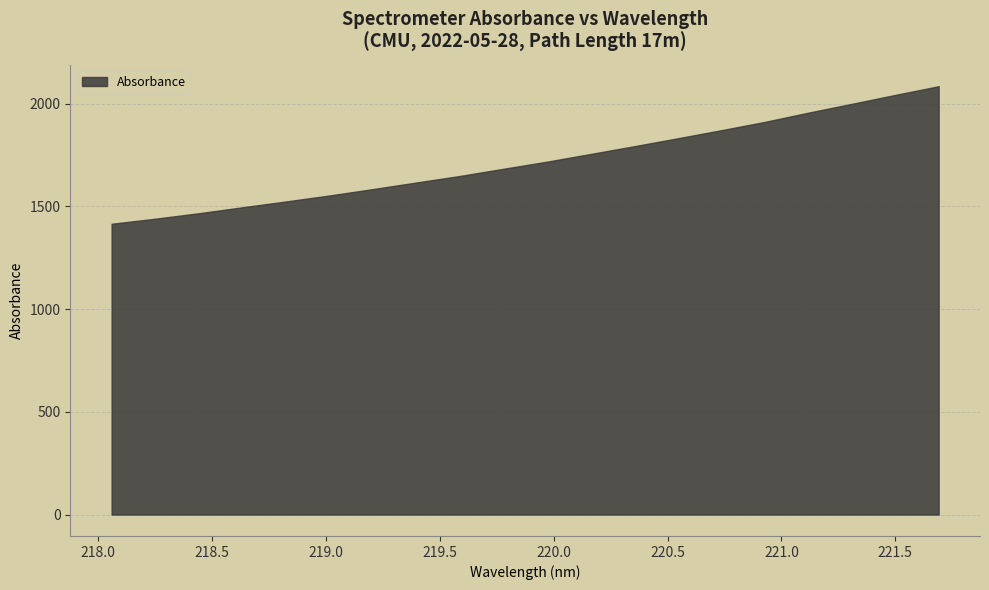

What is the value of the 20th point from the left?

2084.5